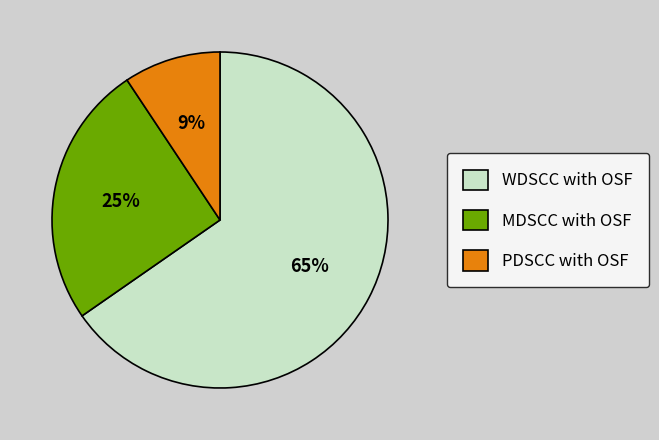

Between PDSCC with OSF and WDSCC with OSF, which is larger?

WDSCC with OSF